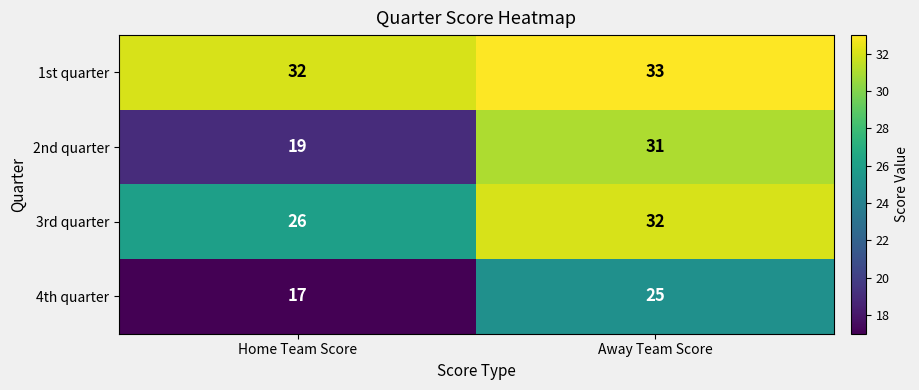

Which category has the lowest value across all series?

Home Team Score